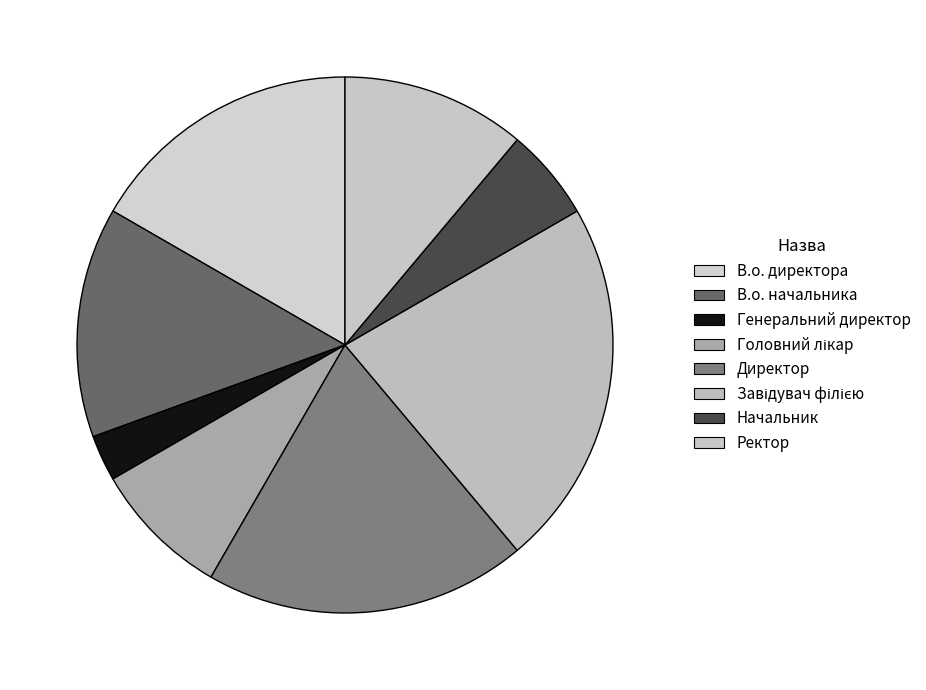

Is the sum of В.о. начальника and Директор greater than half?

No